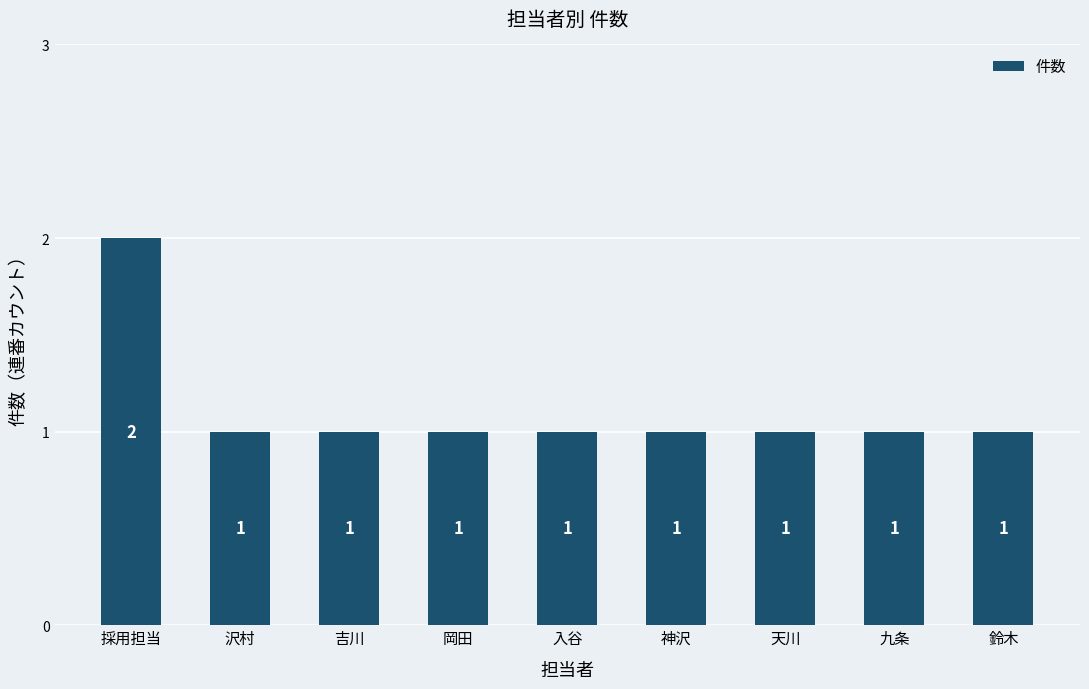

How many bars are there in total?

9